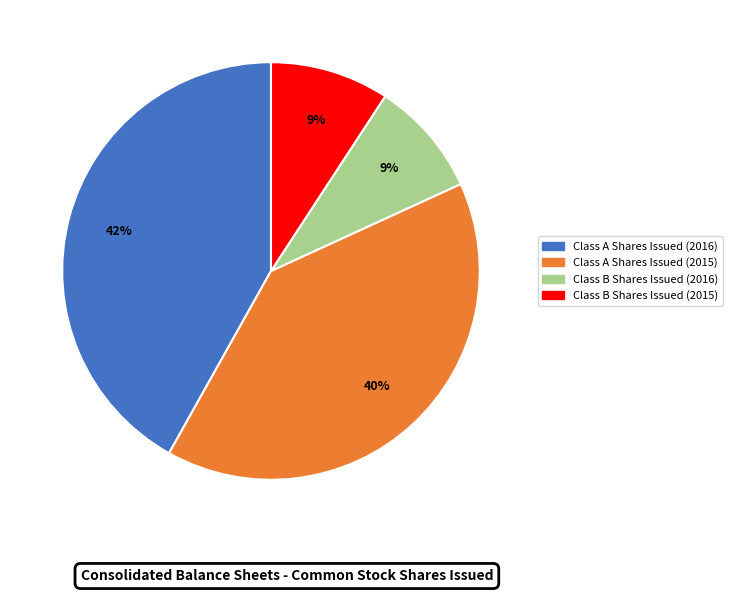

Does Class B Shares Issued (2016) account for over 50% of the chart?

No